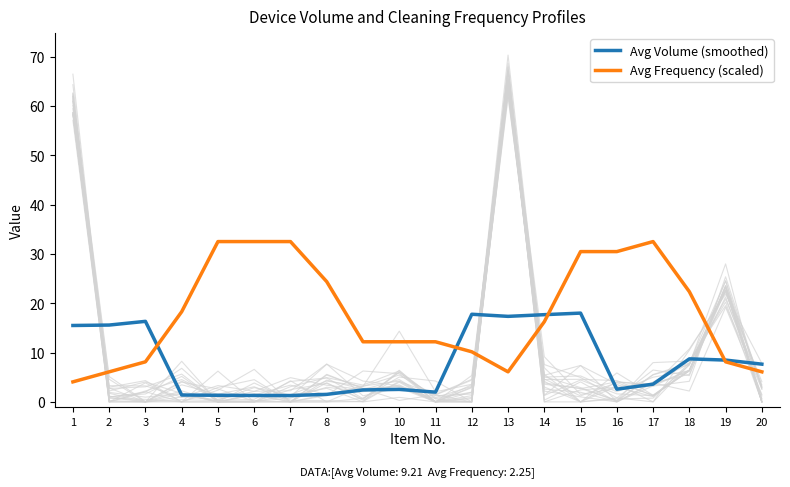

Where is the first local minimum for Avg Volume (smoothed)?

7